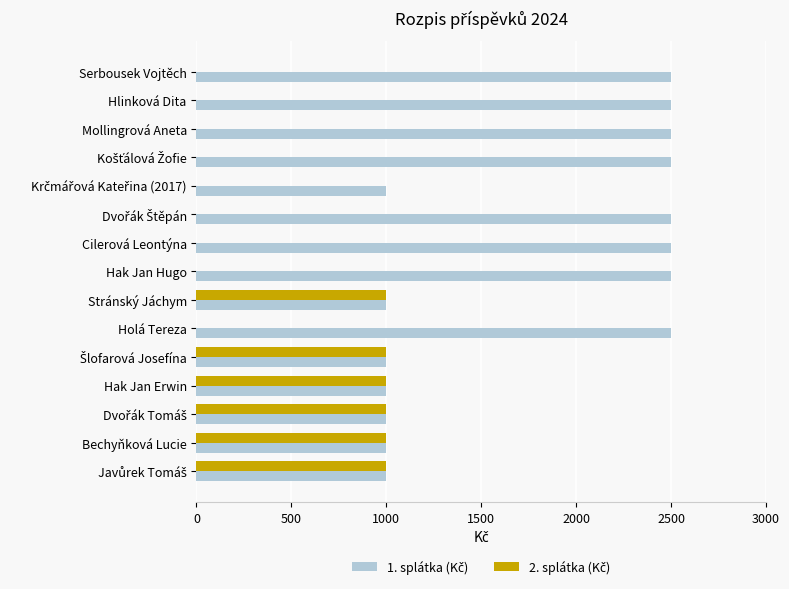

Count the number of data series in this chart.

2